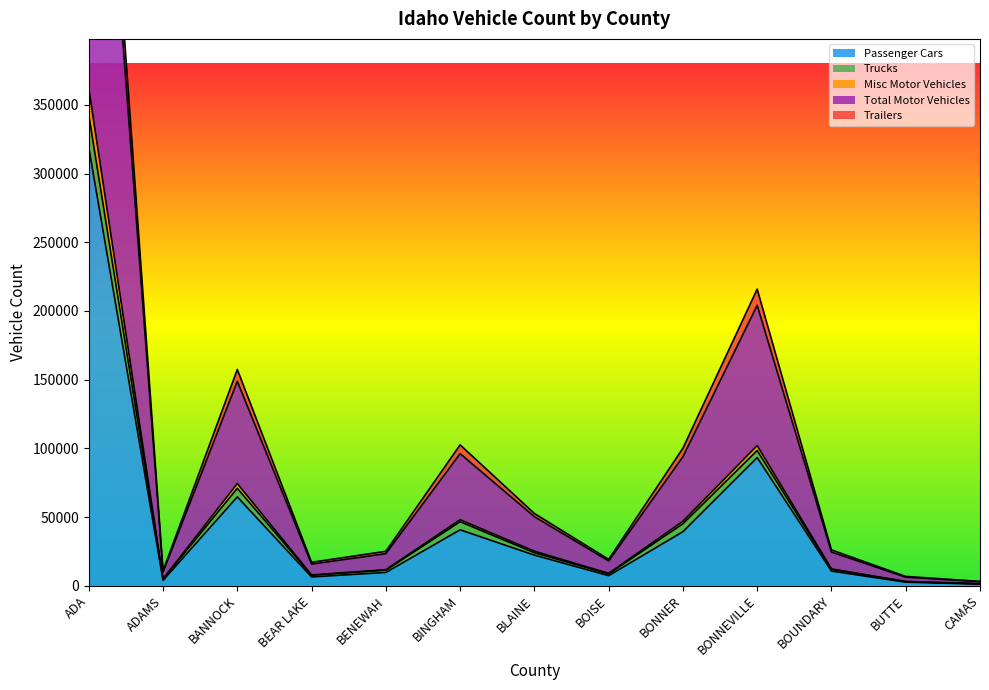

True or false: Misc Motor Vehicles and Total Motor Vehicles cross at least once.

False